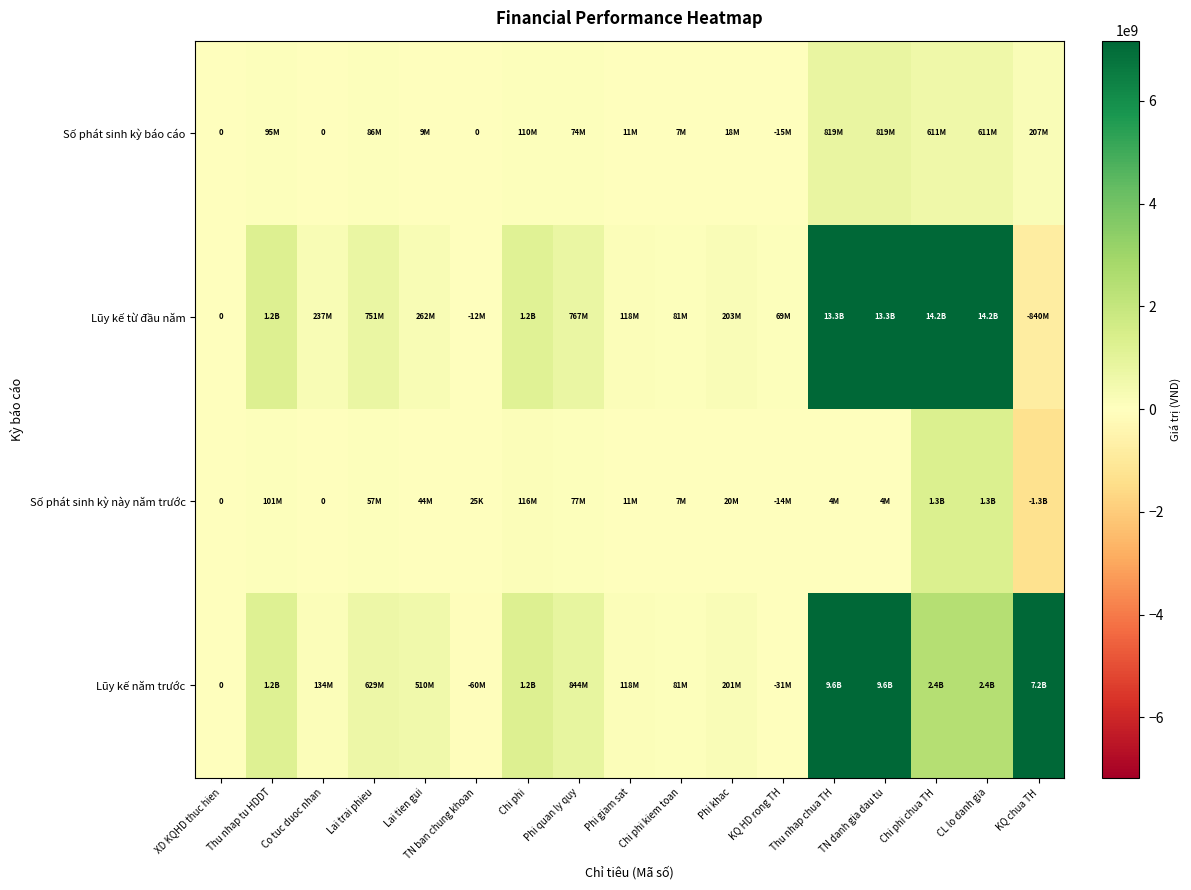

Between Lai tien gui and Thu nhap chua TH, which series saw the biggest shift?

Lũy kế từ đầu năm